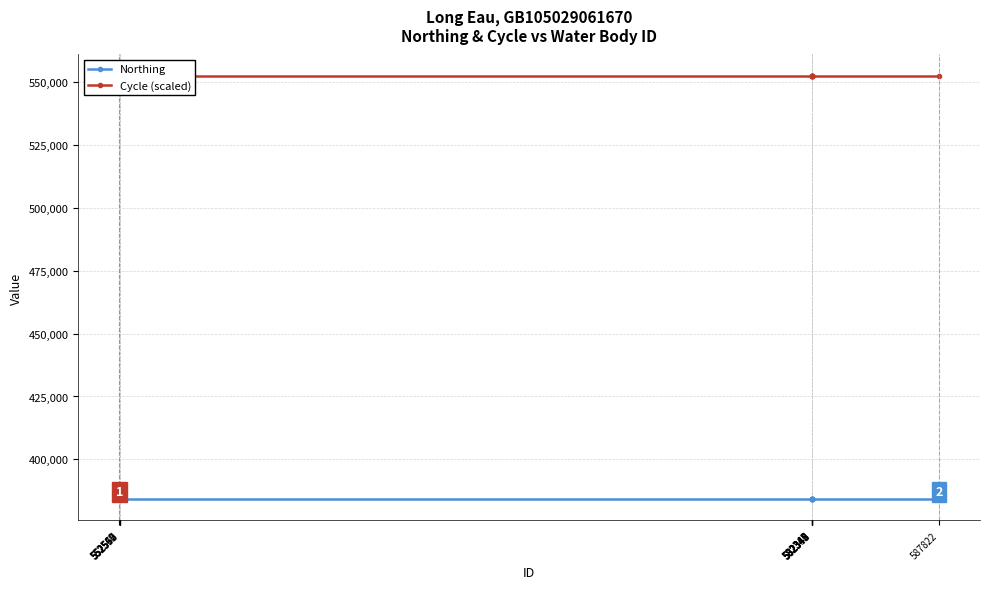

What is the value of the Northing point at the 7th from the left?

384151